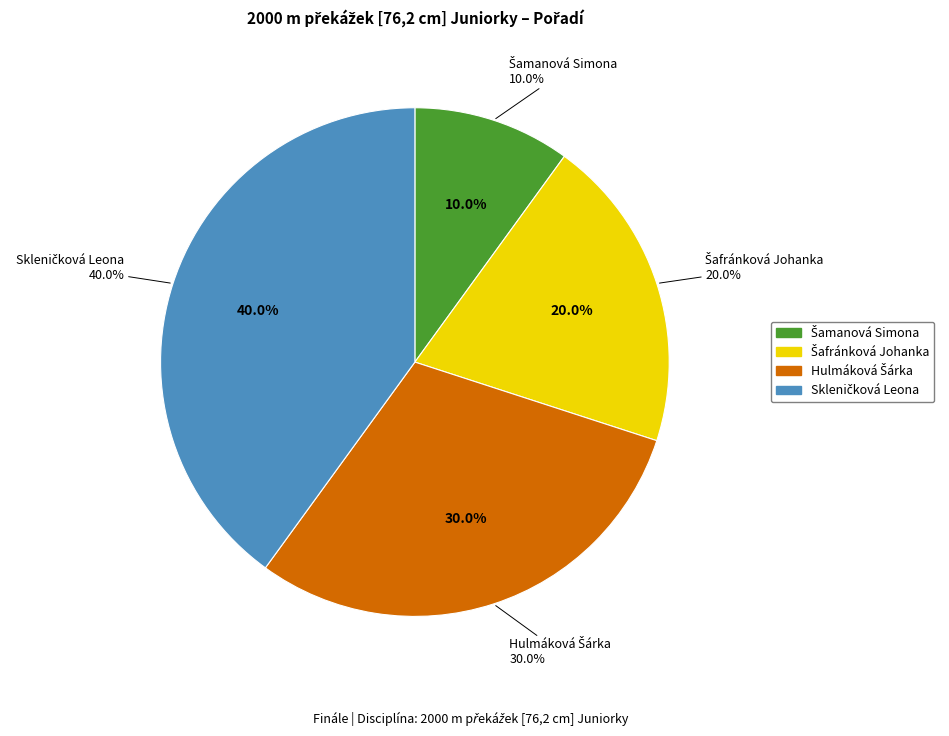

What is the ratio of the value at Skleničková Leona to the value at Šamanová Simona?

4.0